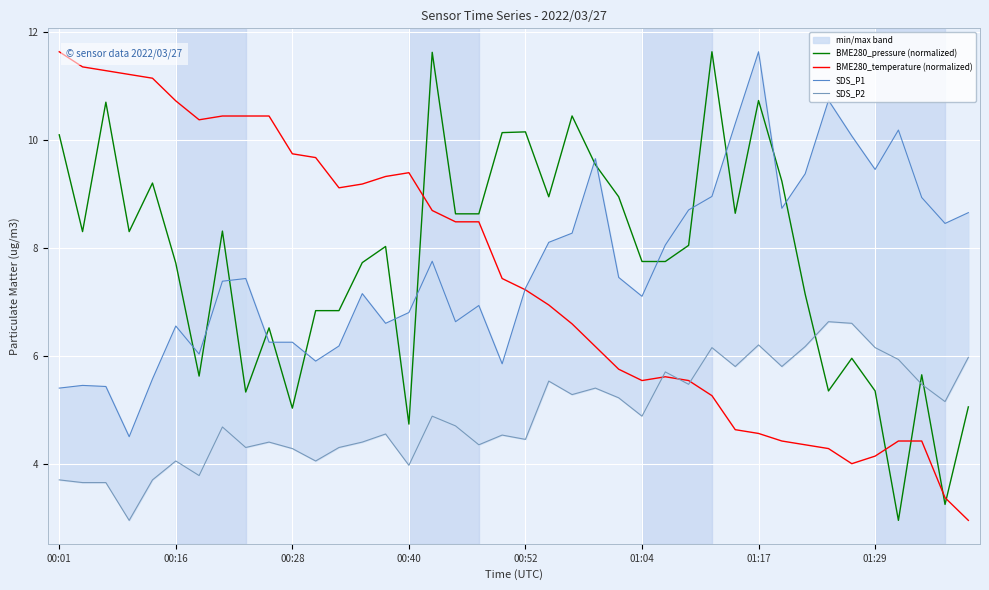

How many interior local peaks does the SDS_P1 series have?

10